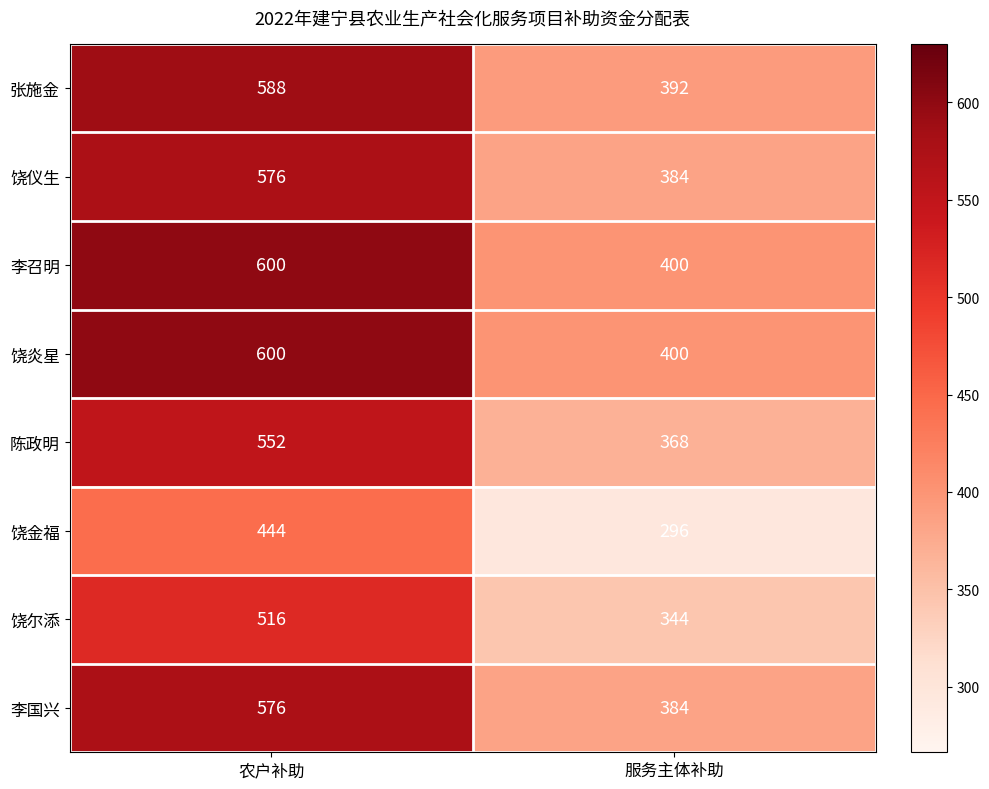

Reading left to right, transcribe all the data shown in this chart.

张施金: 农户补助=588	服务主体补助=392
饶仪生: 农户补助=576	服务主体补助=384
李召明: 农户补助=600	服务主体补助=400
饶炎星: 农户补助=600	服务主体补助=400
陈政明: 农户补助=552	服务主体补助=368
饶金福: 农户补助=444	服务主体补助=296
饶尔添: 农户补助=516	服务主体补助=344
李国兴: 农户补助=576	服务主体补助=384